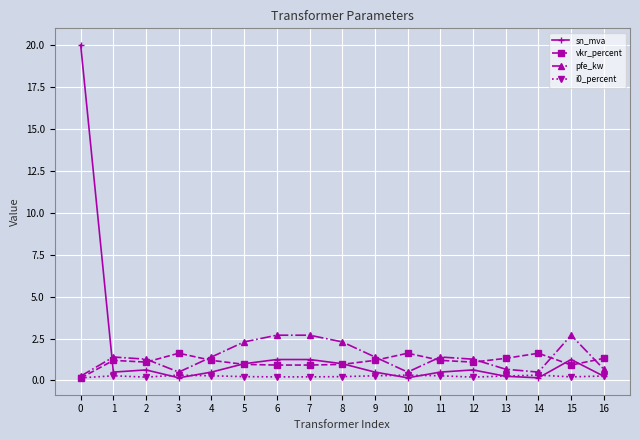

List the series in order of their peak value, lowest first.

i0_percent, vkr_percent, pfe_kw, sn_mva